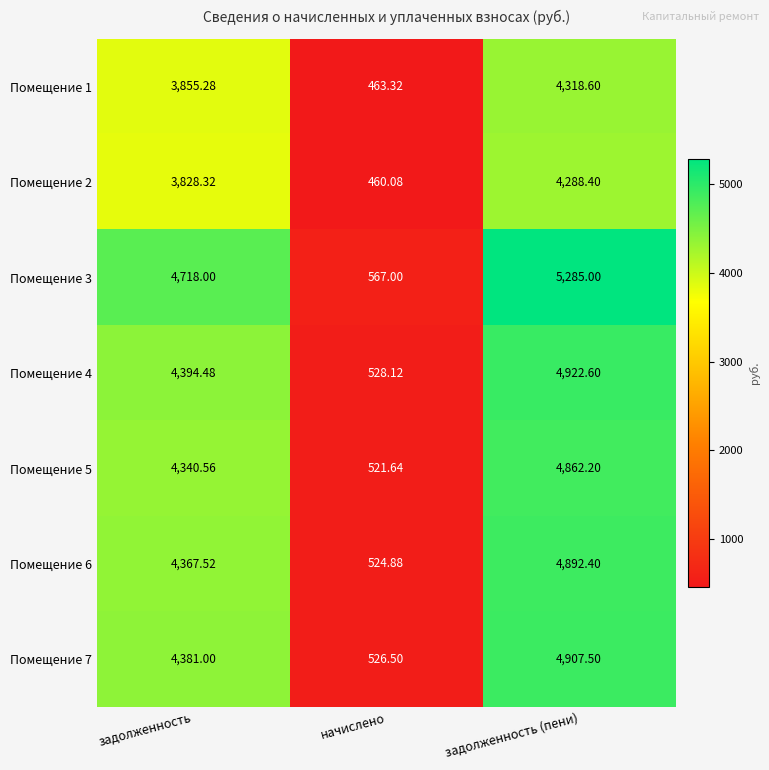

Is the value of Помещение 3 at начислено greater than the value of Помещение 2 at начислено?

Yes